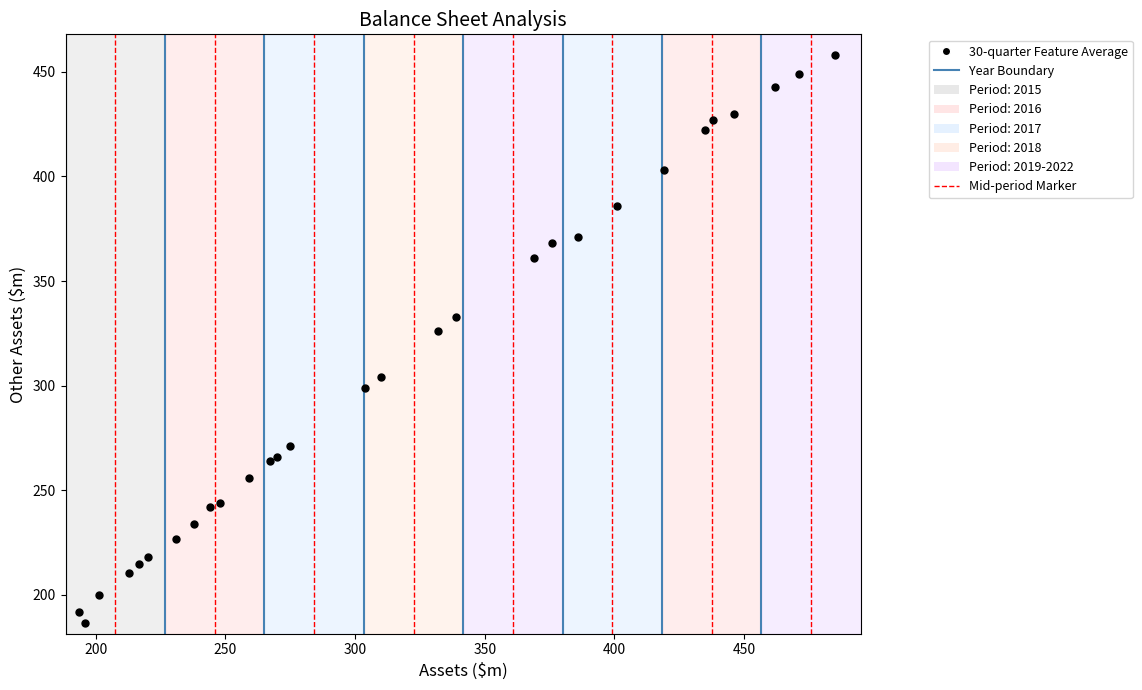

What Y value in the scatter plot is closest to 322?

326.0